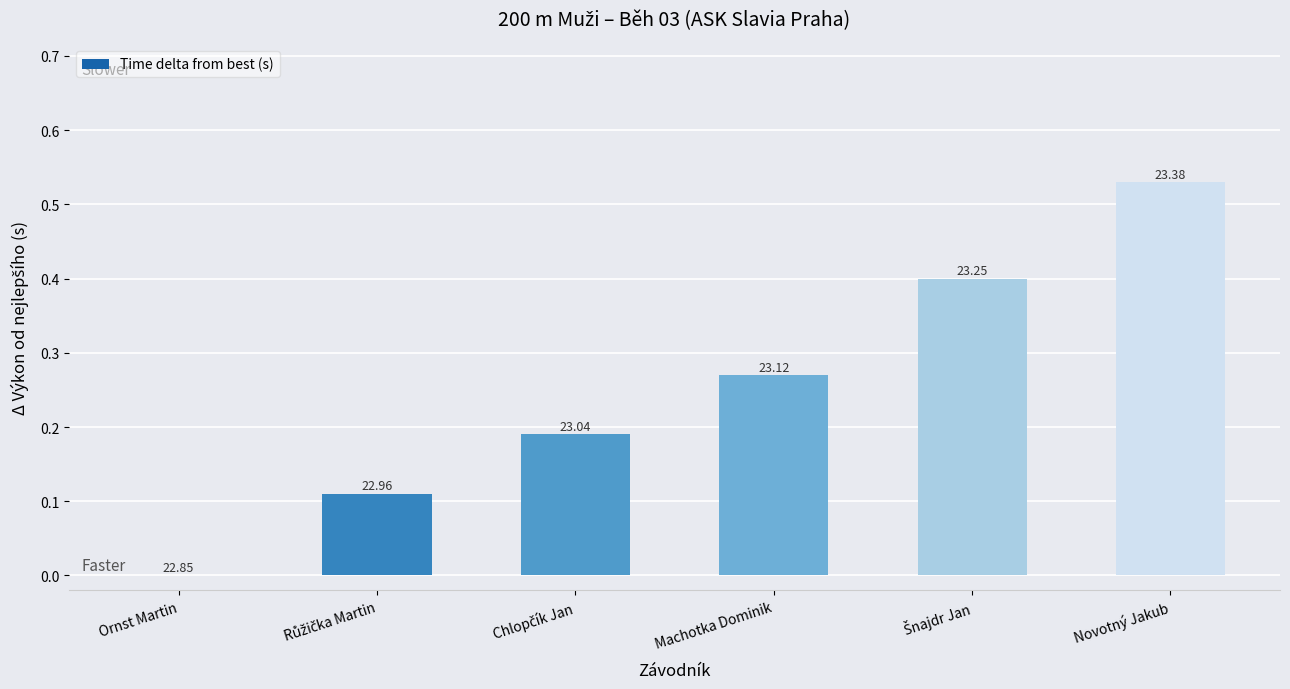

What is the label of the 2nd bar from the right?

Šnajdr Jan